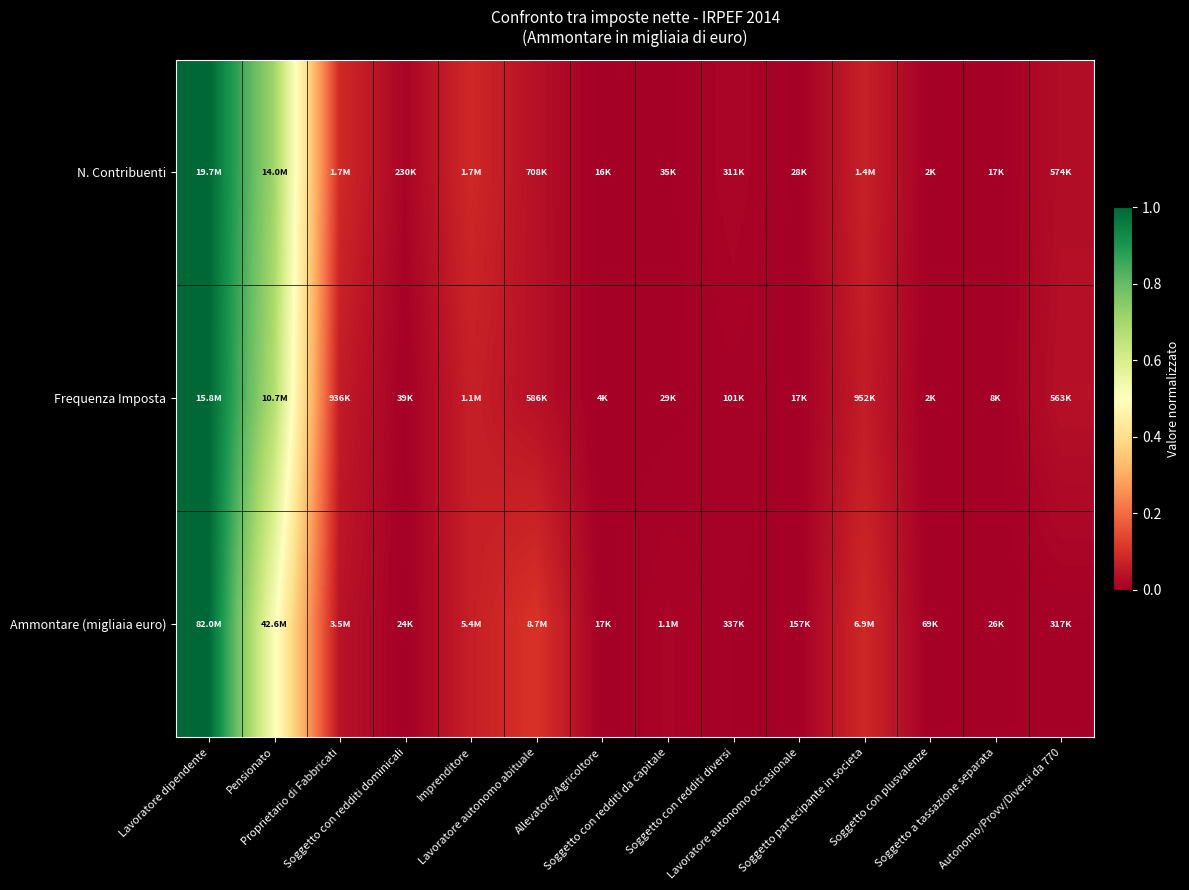

Rank the series by their average value, from lowest to highest.

Ammontare (migliaia euro), Frequenza Imposta, N. Contribuenti